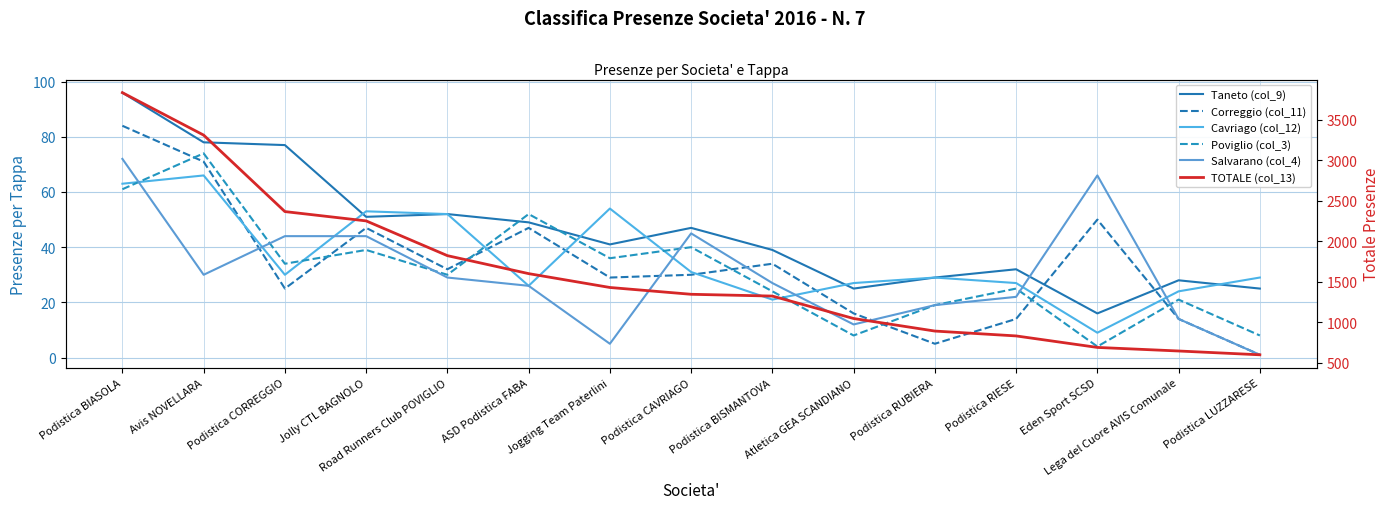

Is it true that Taneto (col_9) equals 69 at Podistica CAVRIAGO?

False